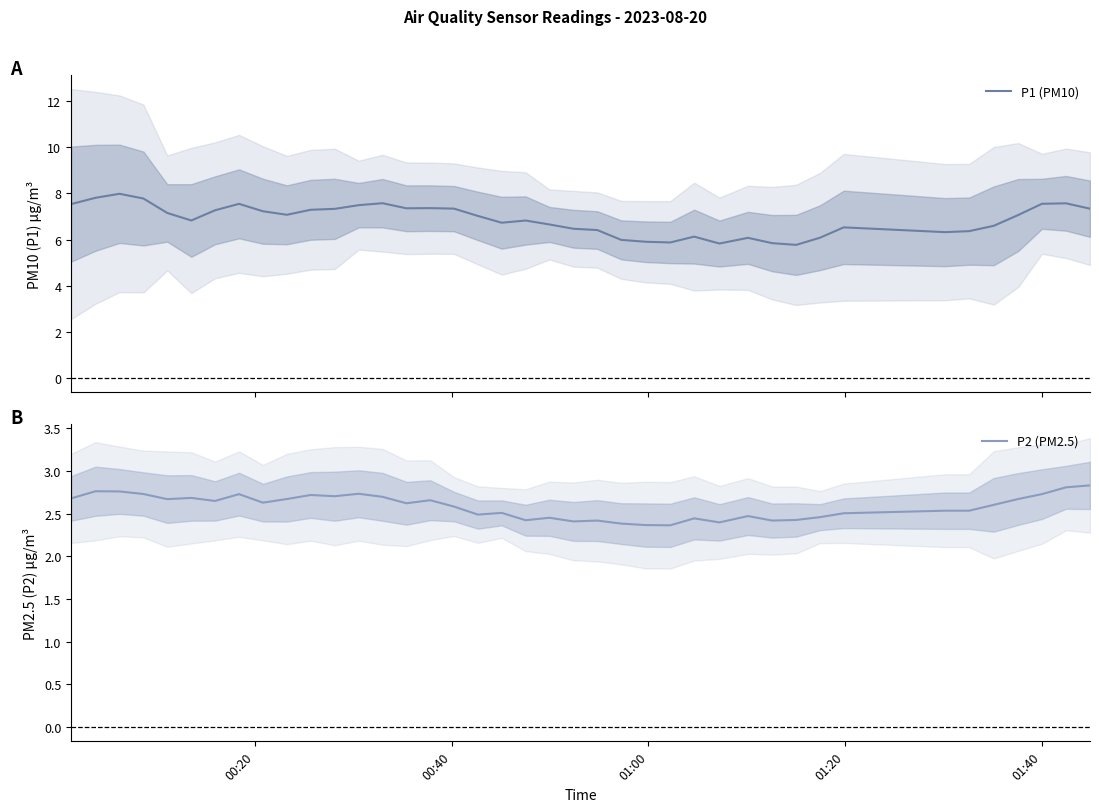

True or false: P1 (PM10) and P2 (PM2.5) intersect in this chart.

False